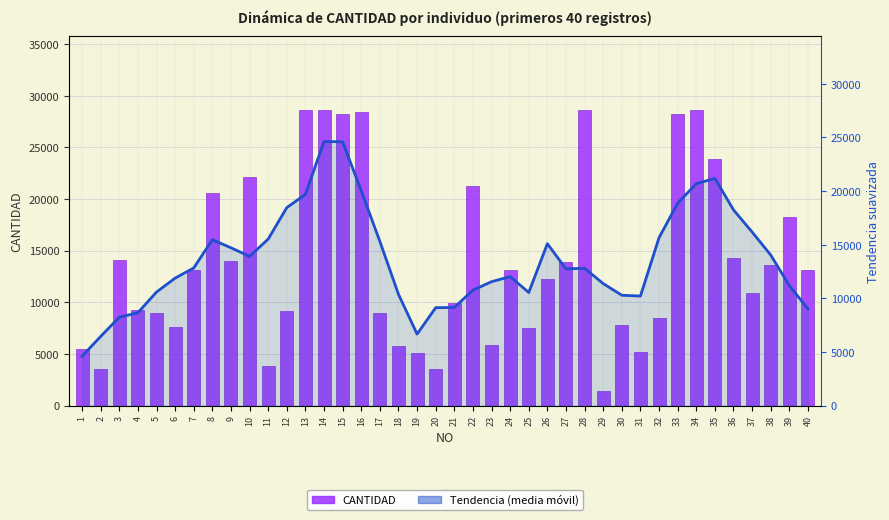

Is it true that CANTIDAD equals 2833.1 at 21?

False